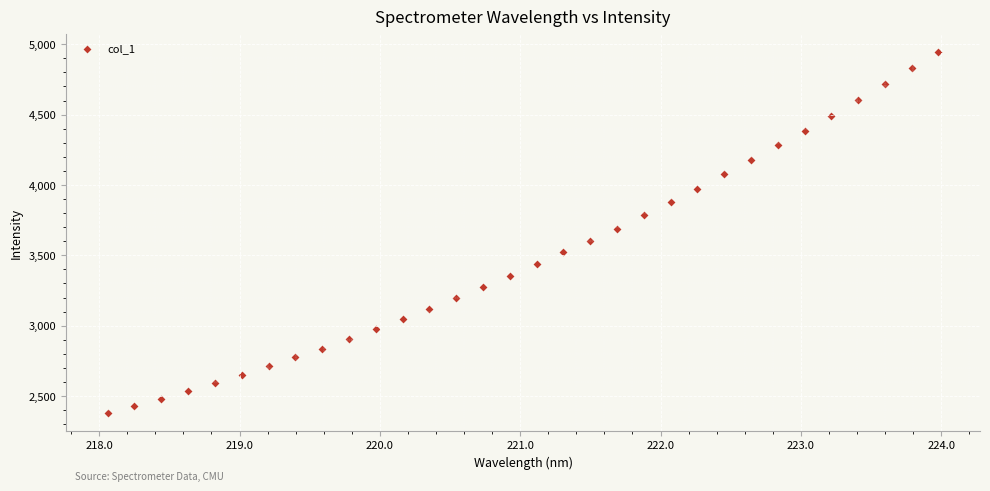

What is the range of X values (max minus min)?

5.9